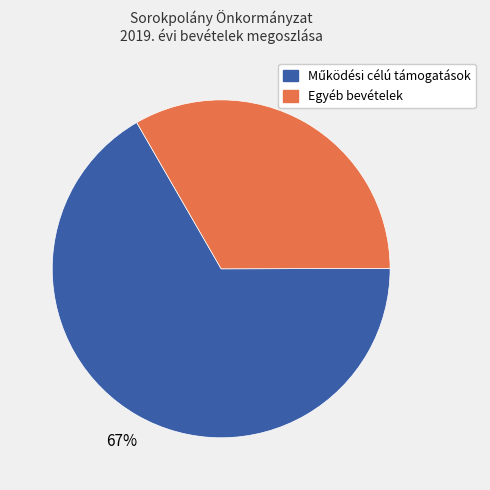

To the nearest percent, what is the average slice percentage?

50%